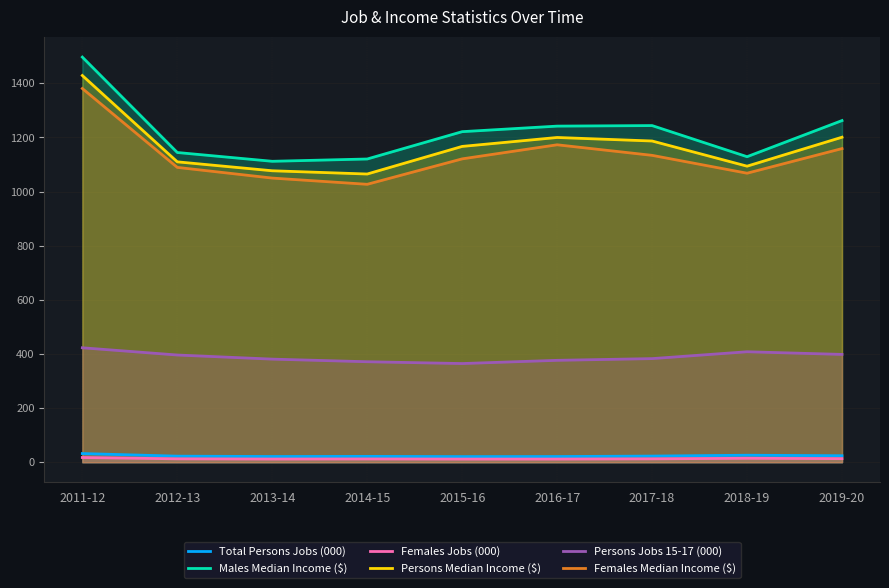

At which label is Total Persons Jobs (000) closest to 26?

2018-19